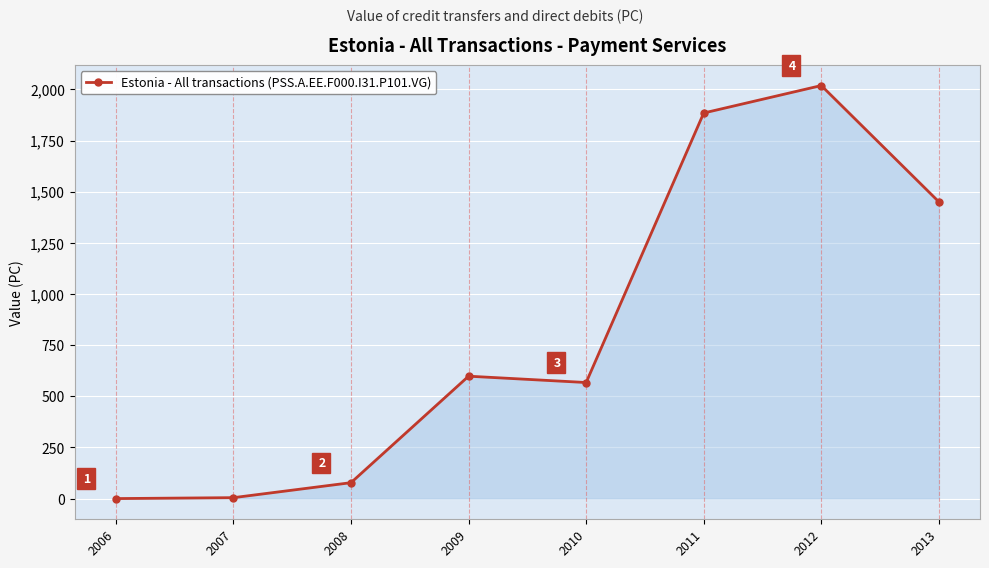

The chart shows a value of 997.6 at 2009. True or false?

False